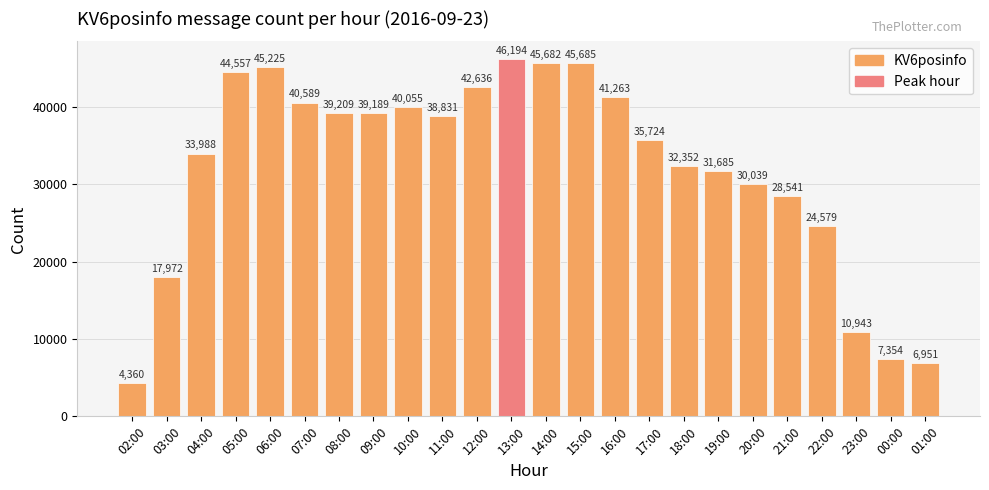

At which label does the data first exceed 38831?

05:00